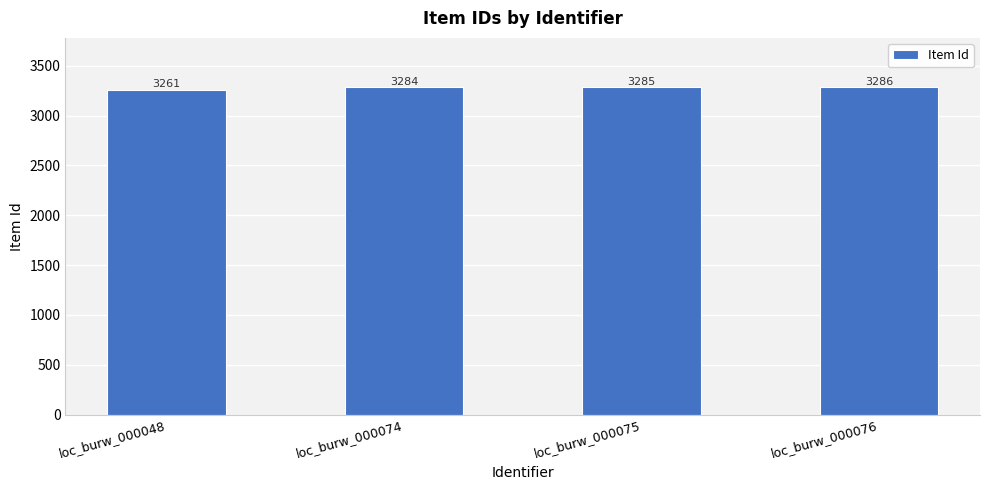

Which has a higher value, loc_burw_000075 or loc_burw_000076?

loc_burw_000076